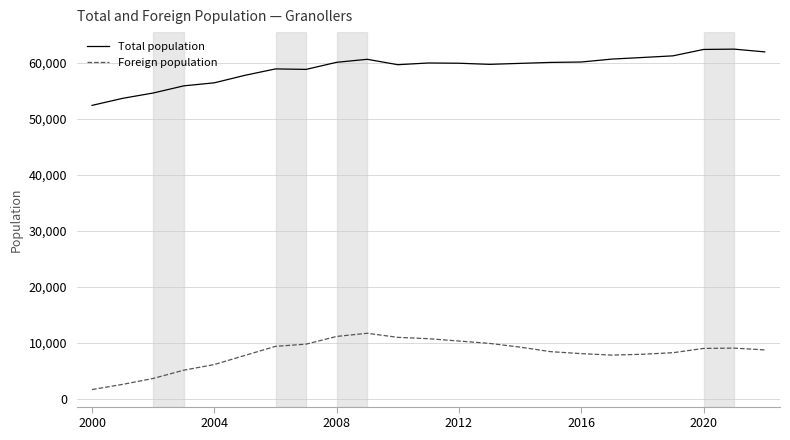

True or false: Foreign population and Total population intersect in this chart.

False